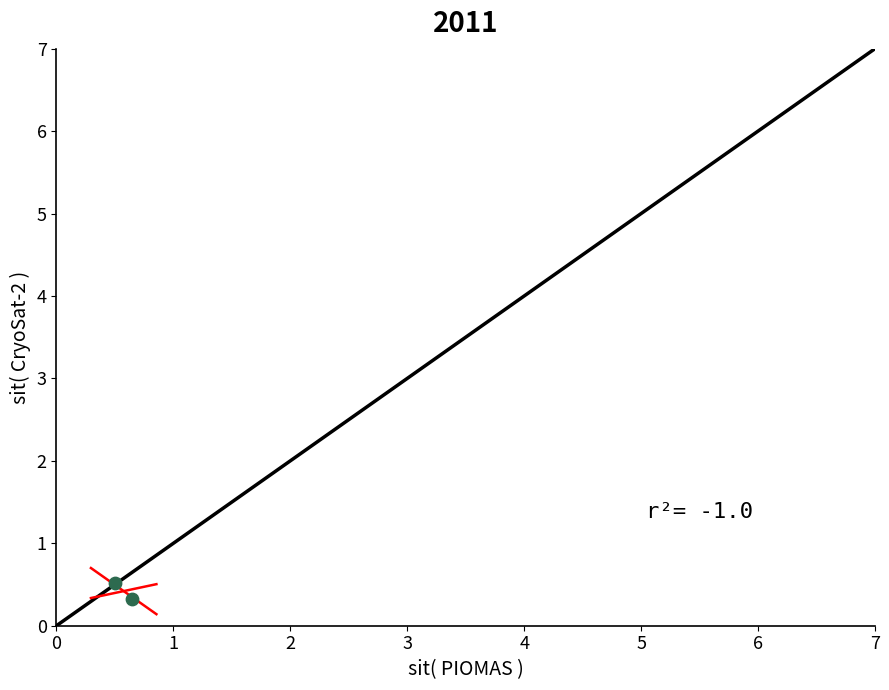

What Y value in the scatter plot is closest to 0?

0.3